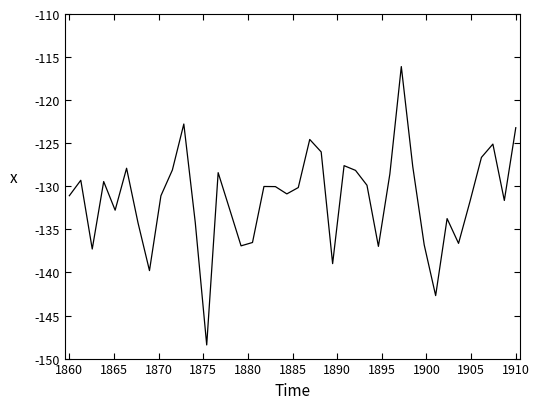

What is the maximum value shown in the chart?

-116.1